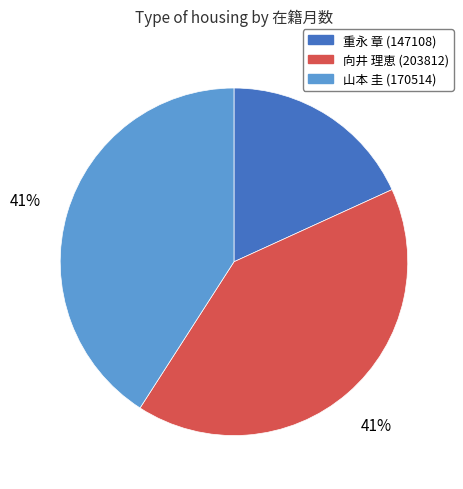

To the nearest percent, what portion does 向井 理恵 (203812) represent?

41%